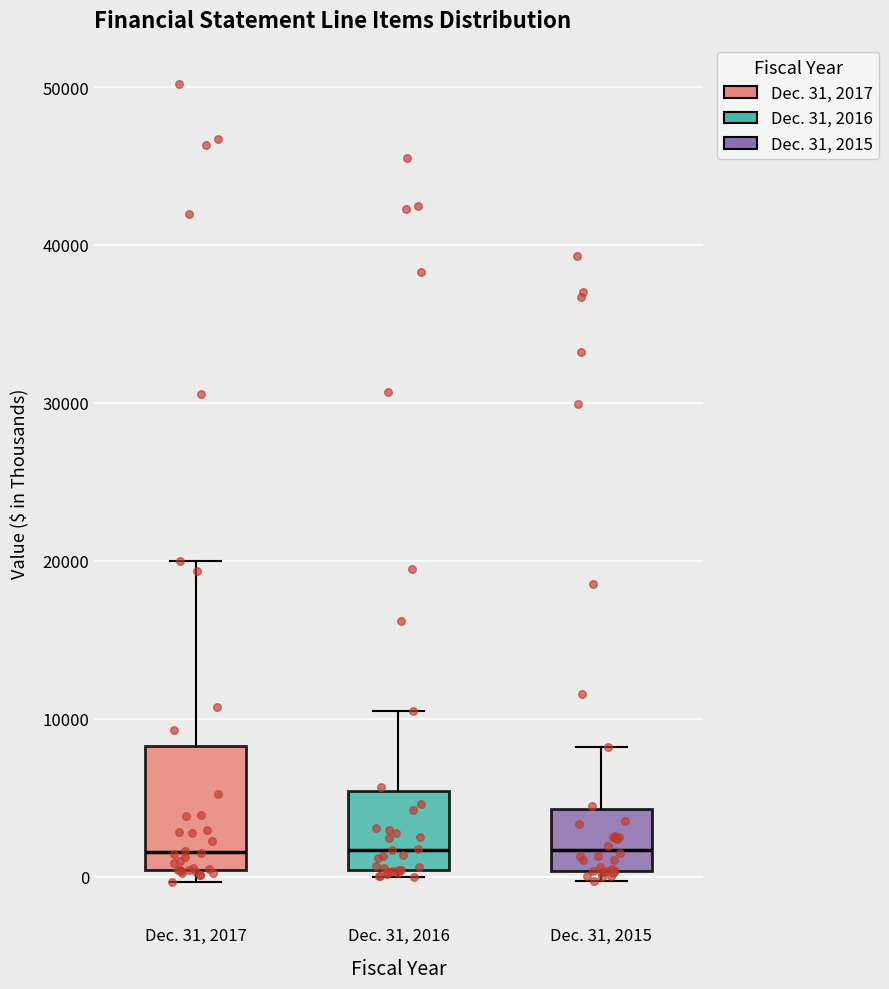

Reading left to right, transcribe this box plot: for each box, give where its median line is, the range the box spans, and where its two whiskers end, as read against the y-axis. The values are not printed on the chart, so give them approximately, as read against the axis.

Dec. 31, 2017: median 2000, box 0 to 8000, whiskers 0 (just below the box's lower edge) to 20000
Dec. 31, 2016: median 2000, box 0 to 5000, whiskers 0 (just below the box's lower edge) to 11000
Dec. 31, 2015: median 2000, box 0 to 4000, whiskers 0 (just below the box's lower edge) to 8000